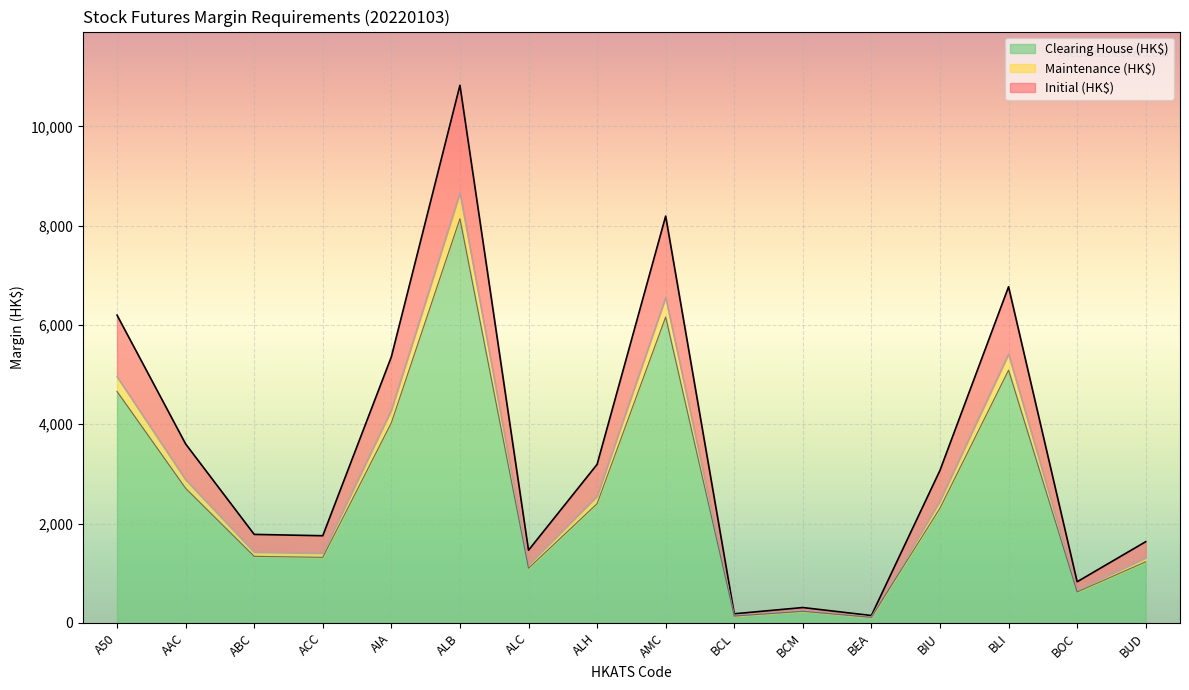

Is it true that Clearing House (HK$) equals 483 at ALH?

False